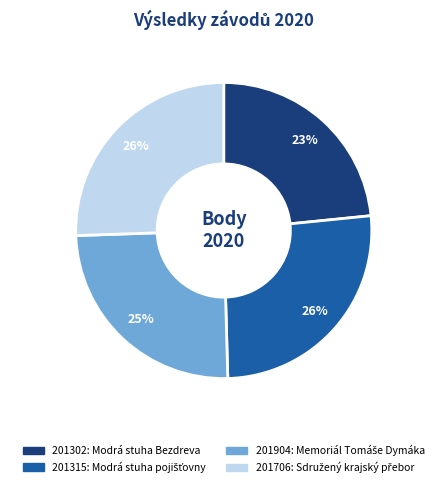

Combined, do 201706 and 201315 account for over 50%?

Yes